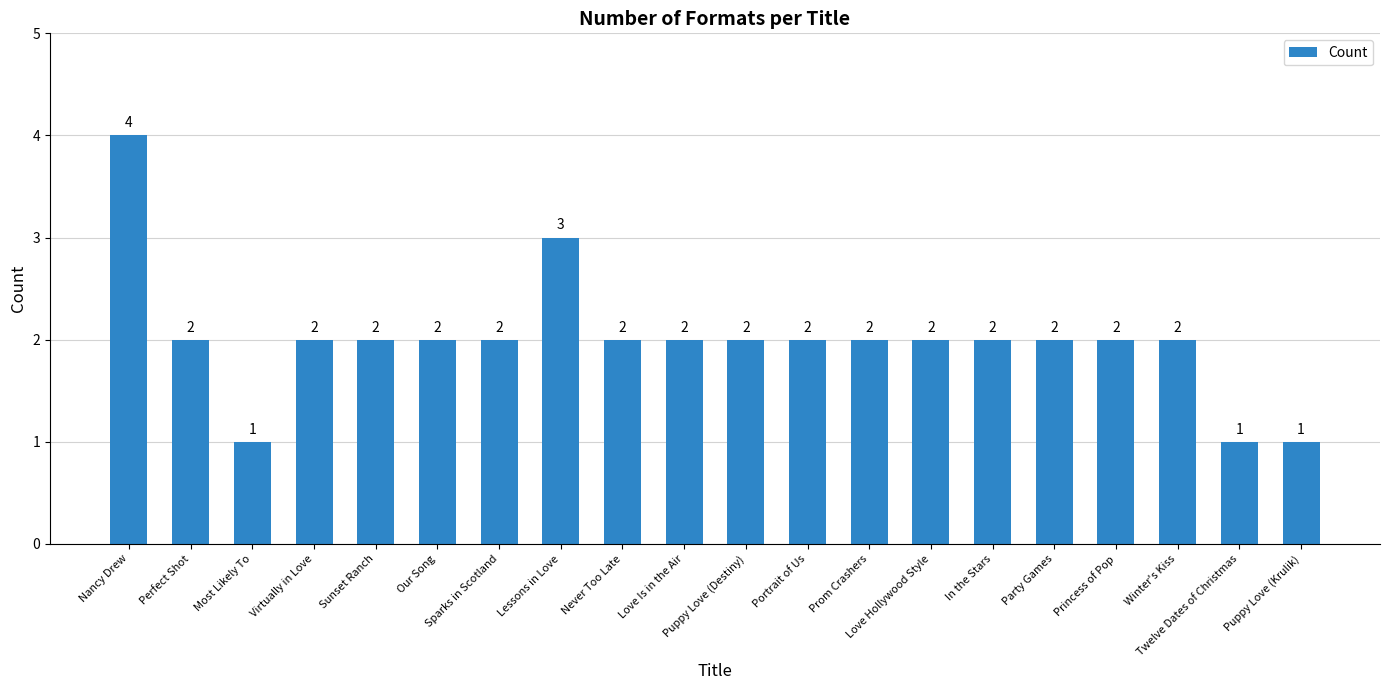

True or false: the data shows 3 at Sparks in Scotland.

False